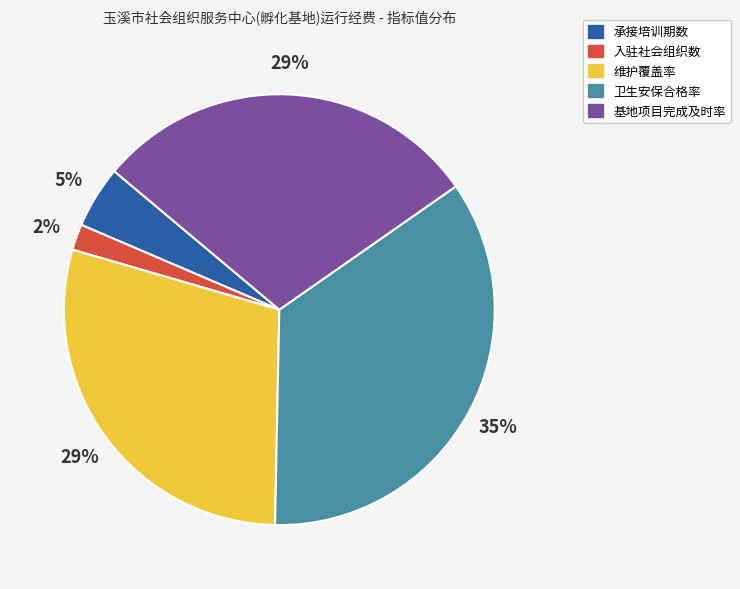

To the nearest percent, what is the average slice percentage?

20%